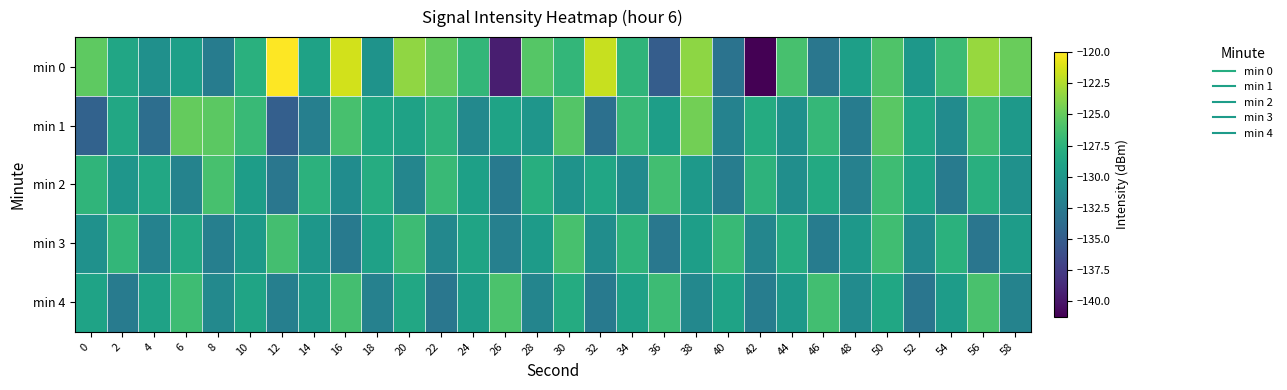

What is the total value across all series at 34?

-641.7